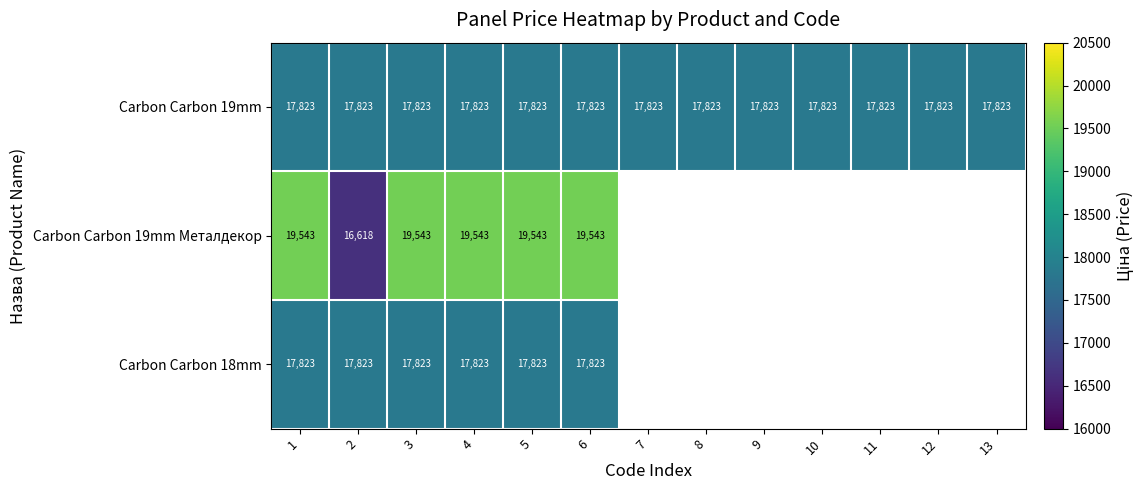

Rank the series at 6 from highest to lowest value.

Carbon Carbon 19mm Металдекор, Carbon Carbon 19mm, Carbon Carbon 18mm